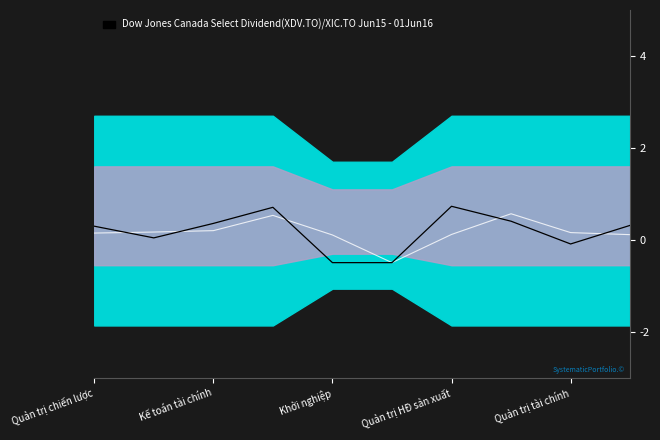

The value at Quản trị HĐ sản xuất is 0.1. True or false?

False